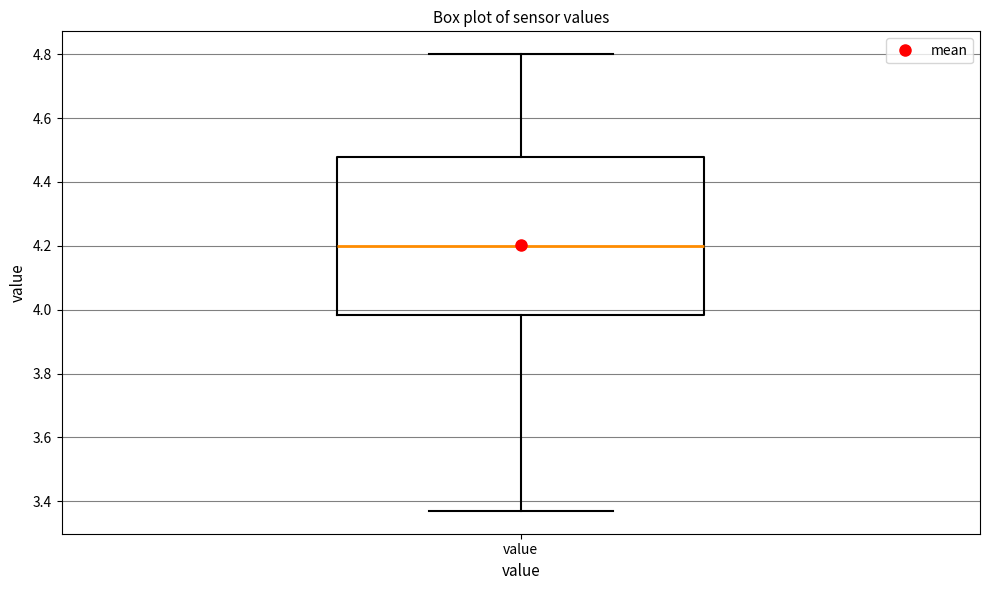

Read this box plot against the y-axis: the position of the median line, the range covered by the box, and the ends of both whiskers. The values are not printed on the chart, so give them approximately, as read against the axis.

median 4.20, box 3.98 to 4.48, whiskers 3.38 to 4.80